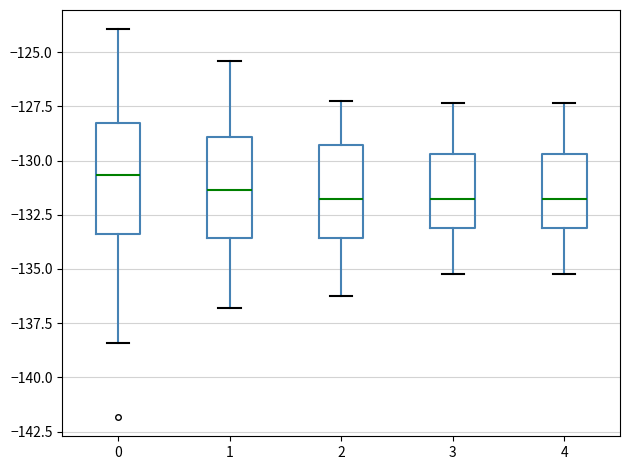

Reading left to right, transcribe this box plot: for each box, give where its median line is, the range the box spans, and where its two whiskers end, as read against the y-axis. The values are not printed on the chart, so give them approximately, as read against the axis.

0: median -130.5, box -133.5 to -128.5, whiskers -138.5 to -124.0
1: median -131.5, box -133.5 to -129.0, whiskers -137.0 to -125.5
2: median -132.0, box -133.5 to -129.5, whiskers -136.0 to -127.0
3: median -132.0, box -133.0 to -129.5, whiskers -135.0 to -127.5
4: median -132.0, box -133.0 to -129.5, whiskers -135.0 to -127.5